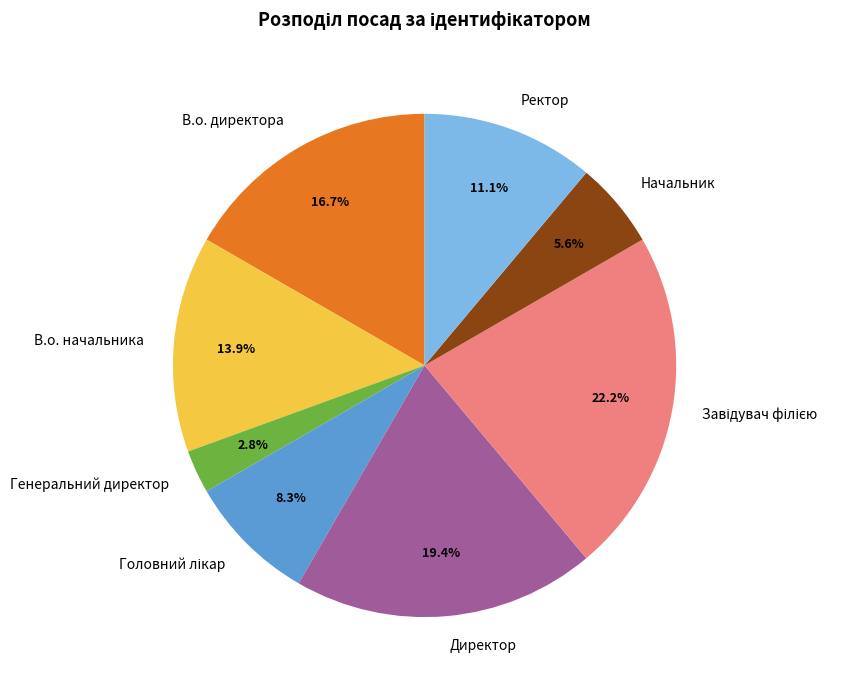

How many segments does this pie chart have?

8